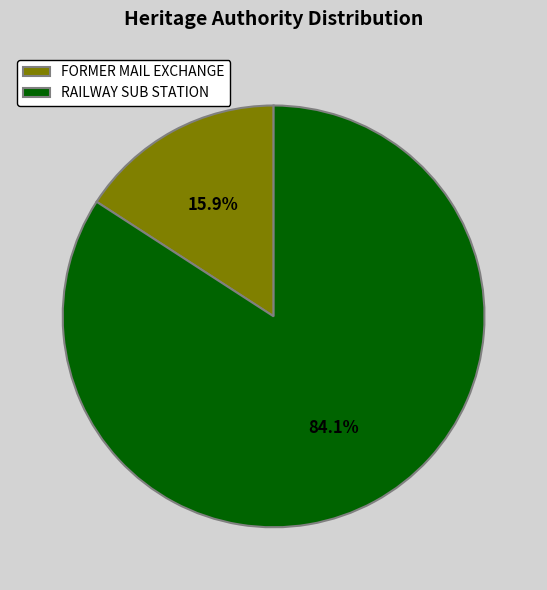

To the nearest percent, what is the average slice percentage?

50%